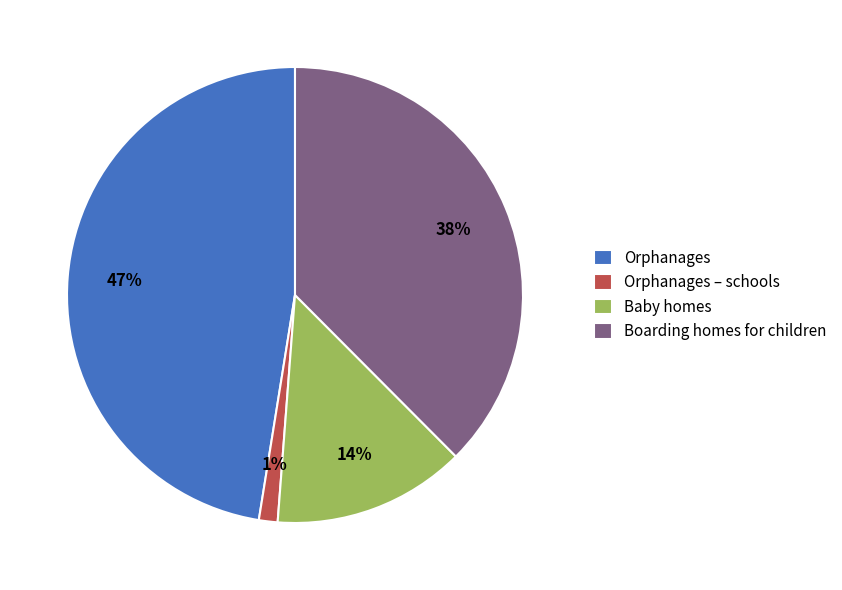

What percentage is the Boarding homes for children slice, to the nearest percent?

38%